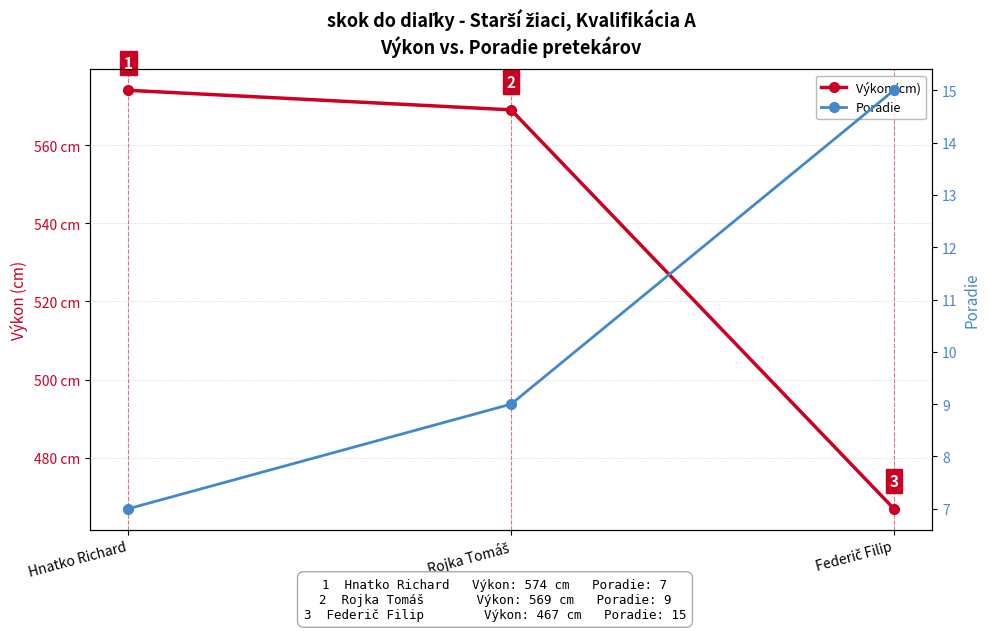

At which label does Výkon (cm) reach its minimum?

Federič Filip